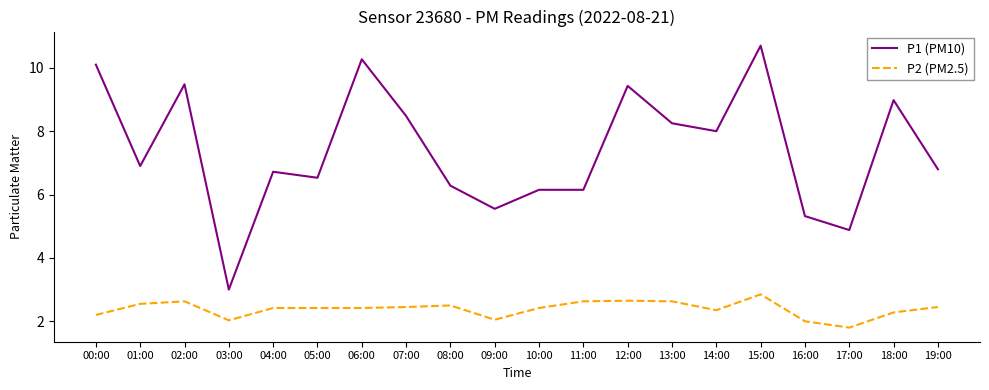

What position from the left is 19:00?

20